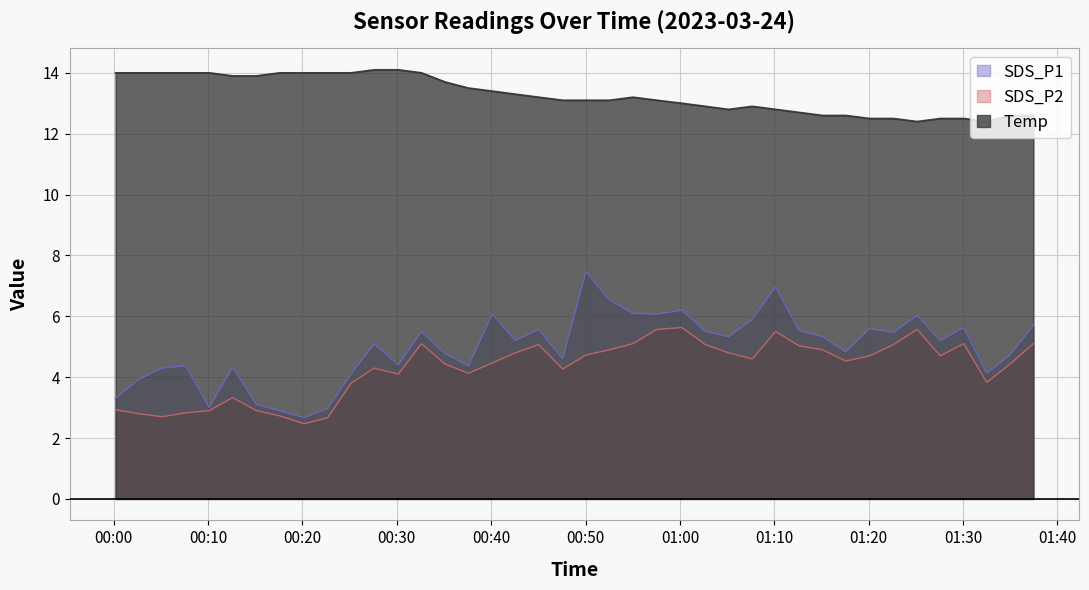

At which category does the chart reach its peak across all series?

2023/03/24 00:27:37